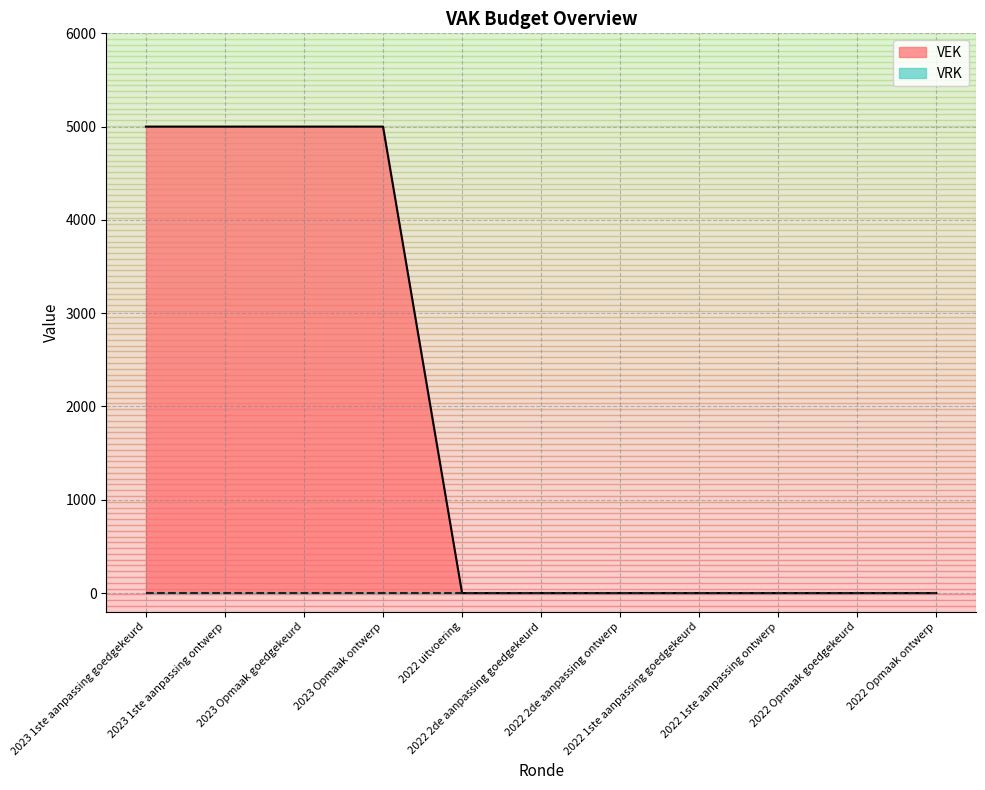

Count the values in the range 0 to 5000.

11